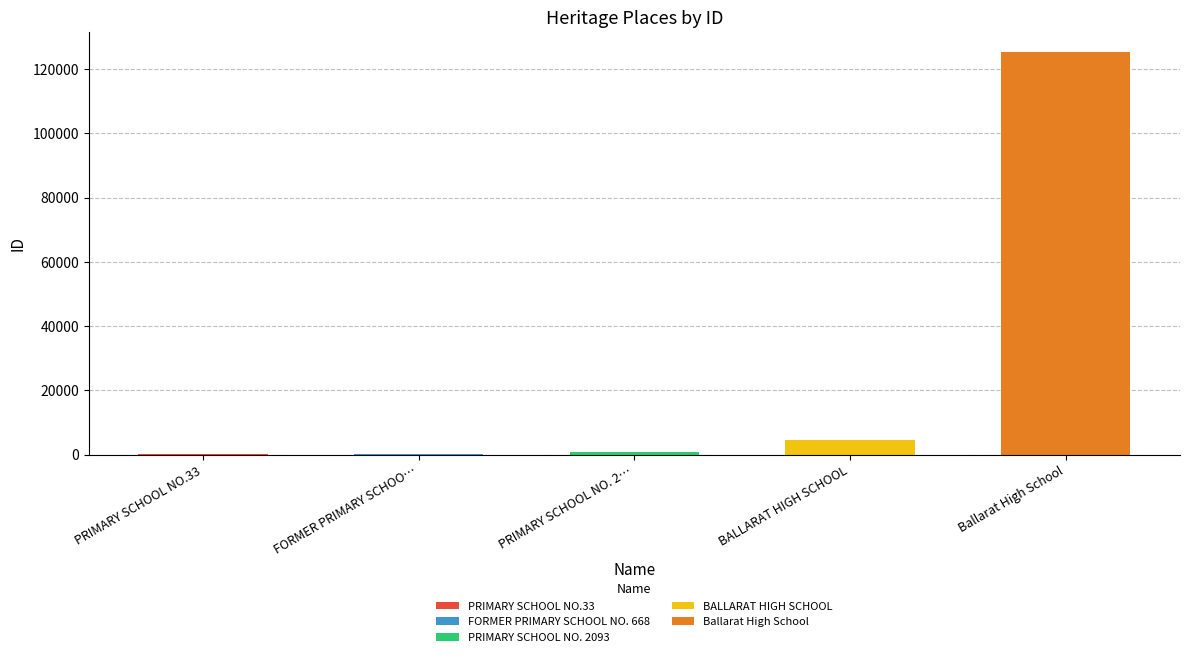

What is the label of the 4th bar from the right?

FORMER PRIMARY SCHOOL NO. 668